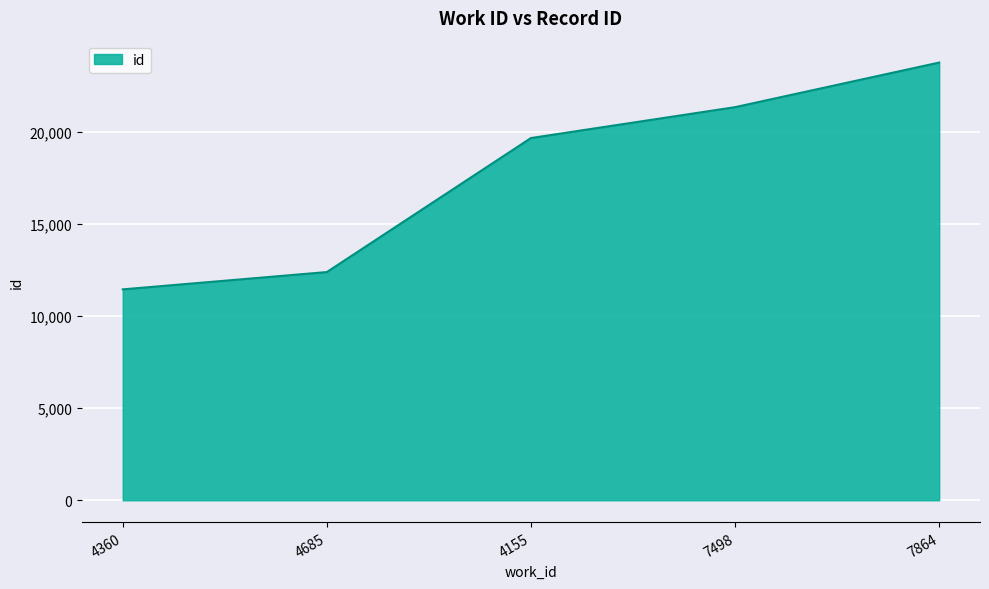

Is it true that the value at 4685 is 19303?

False